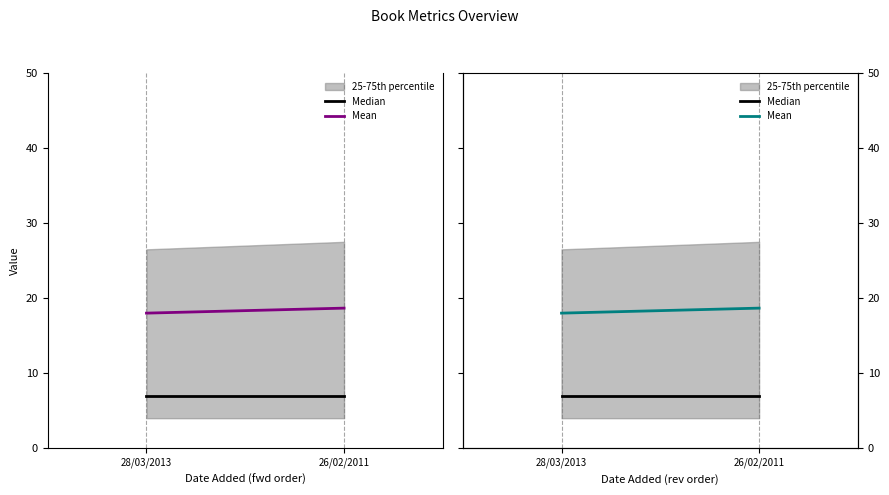

What is the difference between the maximum and minimum values in the Mean series?

0.7